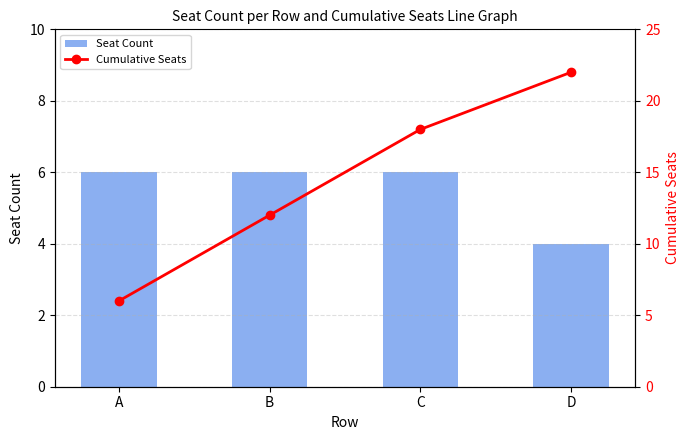

Where is Cumulative Seats nearest to the value 14?

B